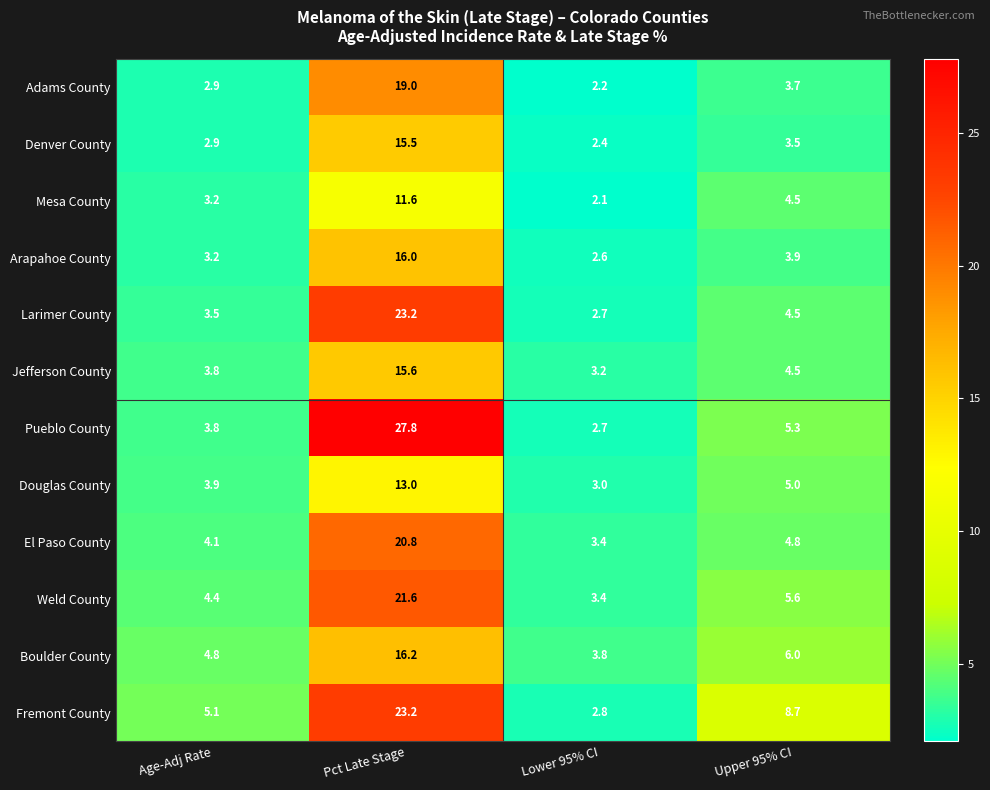

What is the sum of all Larimer County values?

33.9